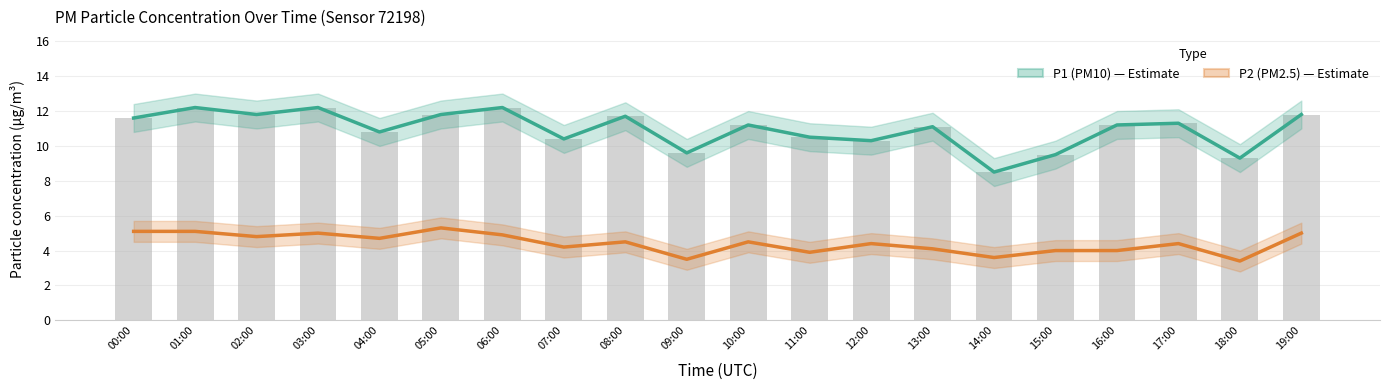

What is the maximum value shown in the chart?

12.2